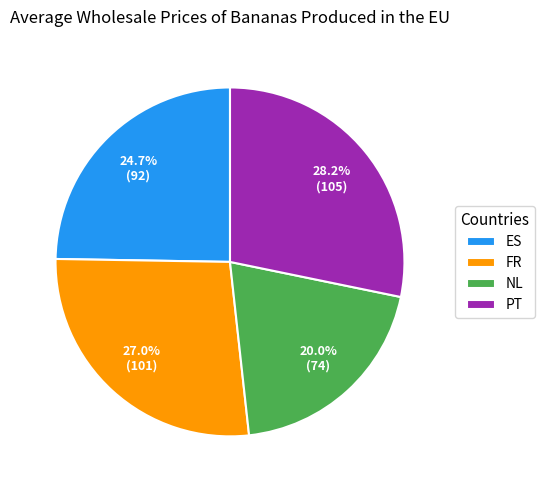

Is NL the majority of the pie?

No